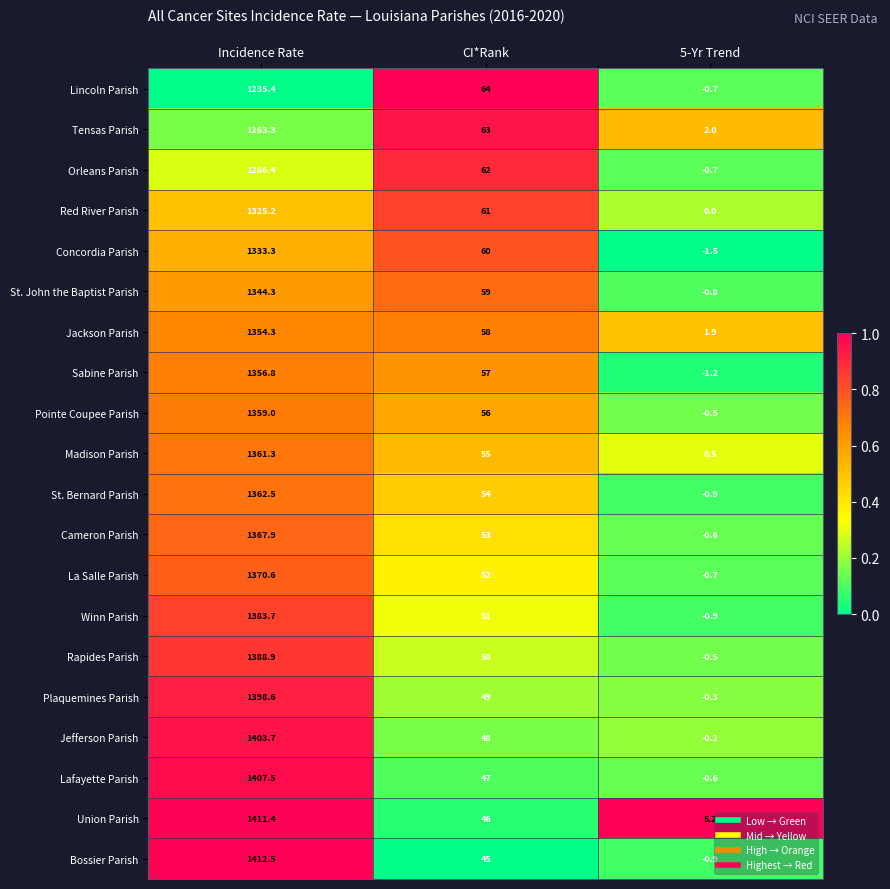

Rank the series by their maximum value, from lowest to highest.

Lincoln Parish, Tensas Parish, Orleans Parish, Red River Parish, Concordia Parish, St. John the Baptist Parish, Jackson Parish, Sabine Parish, Pointe Coupee Parish, Madison Parish, St. Bernard Parish, Cameron Parish, La Salle Parish, Winn Parish, Rapides Parish, Plaquemines Parish, Jefferson Parish, Lafayette Parish, Union Parish, Bossier Parish